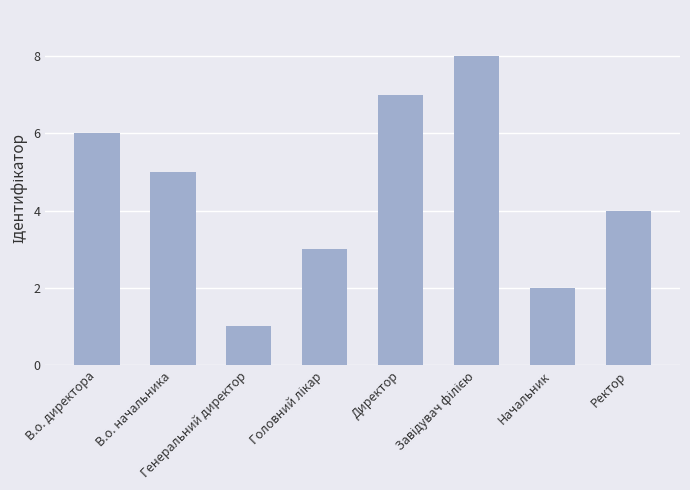

What is the sum of all values?

36